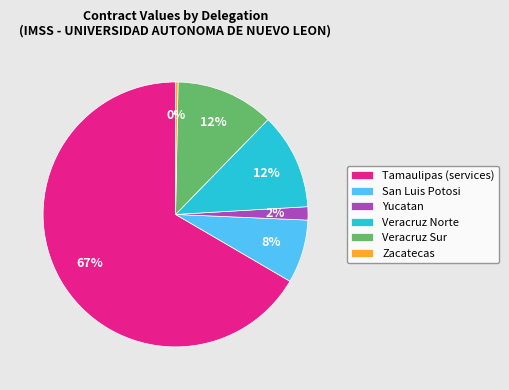

What percentage is the Veracruz Sur slice, to the nearest percent?

12%